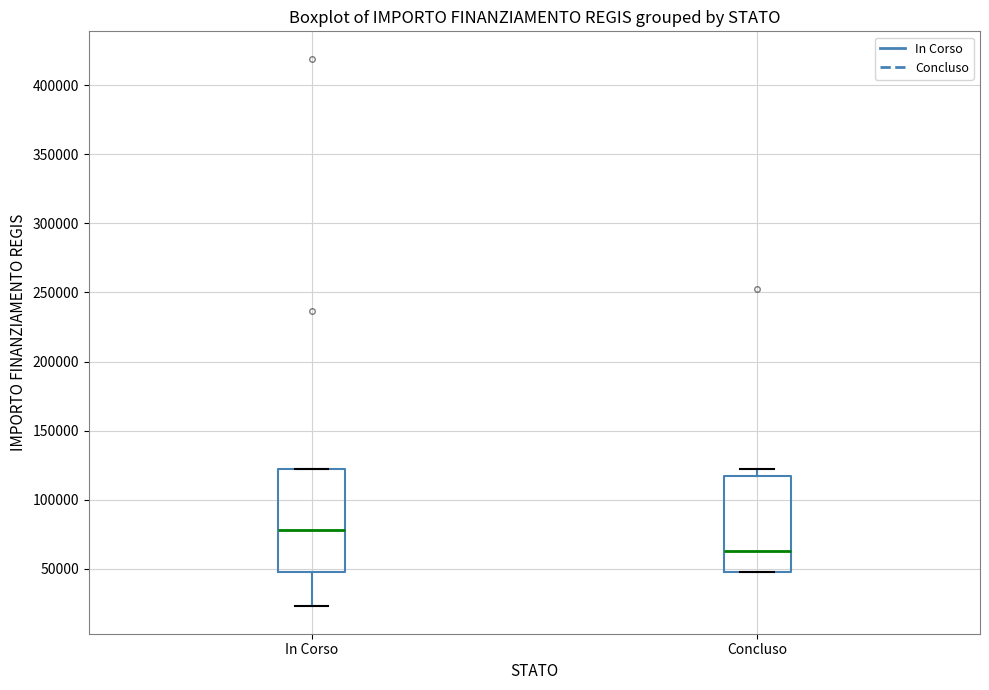

Which box is the tallest, from its lower edge to its upper edge?

In Corso